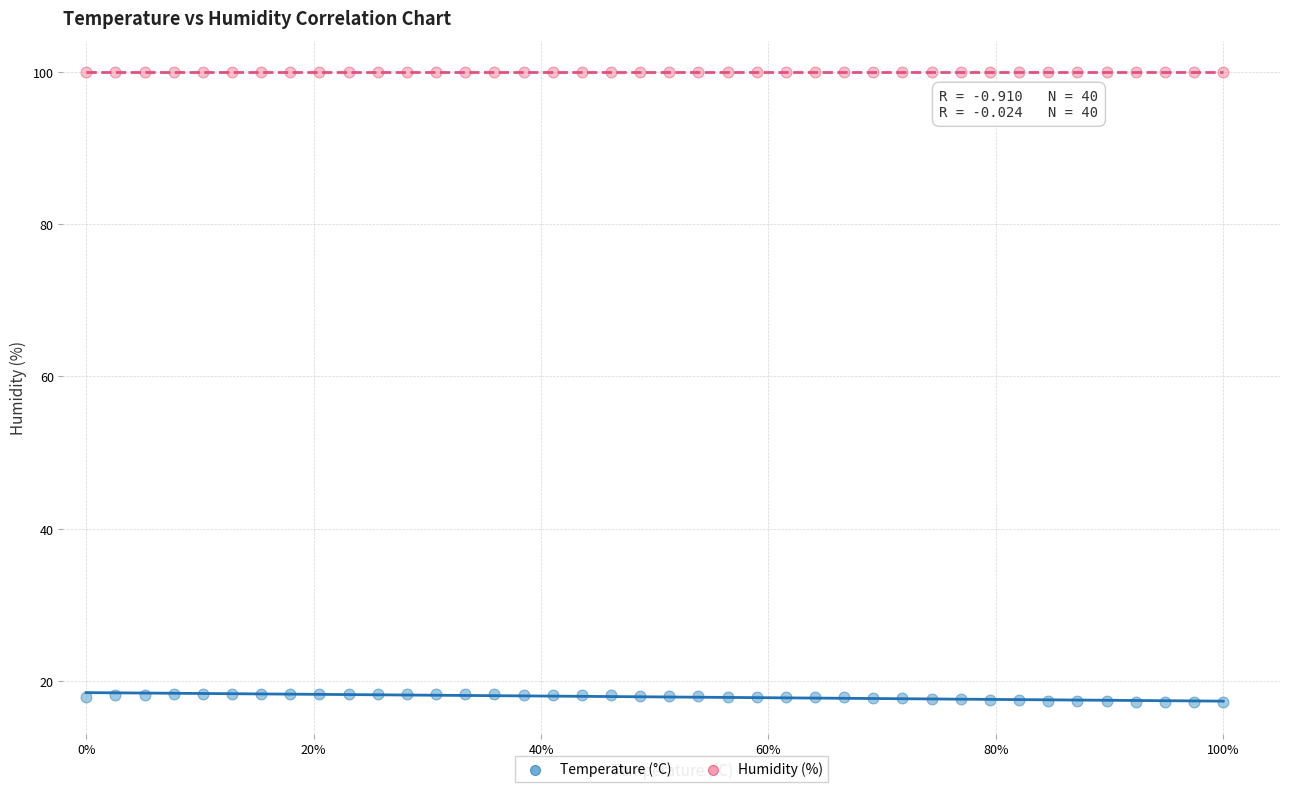

Which series contains the lowest Y value?

Temperature (°C)